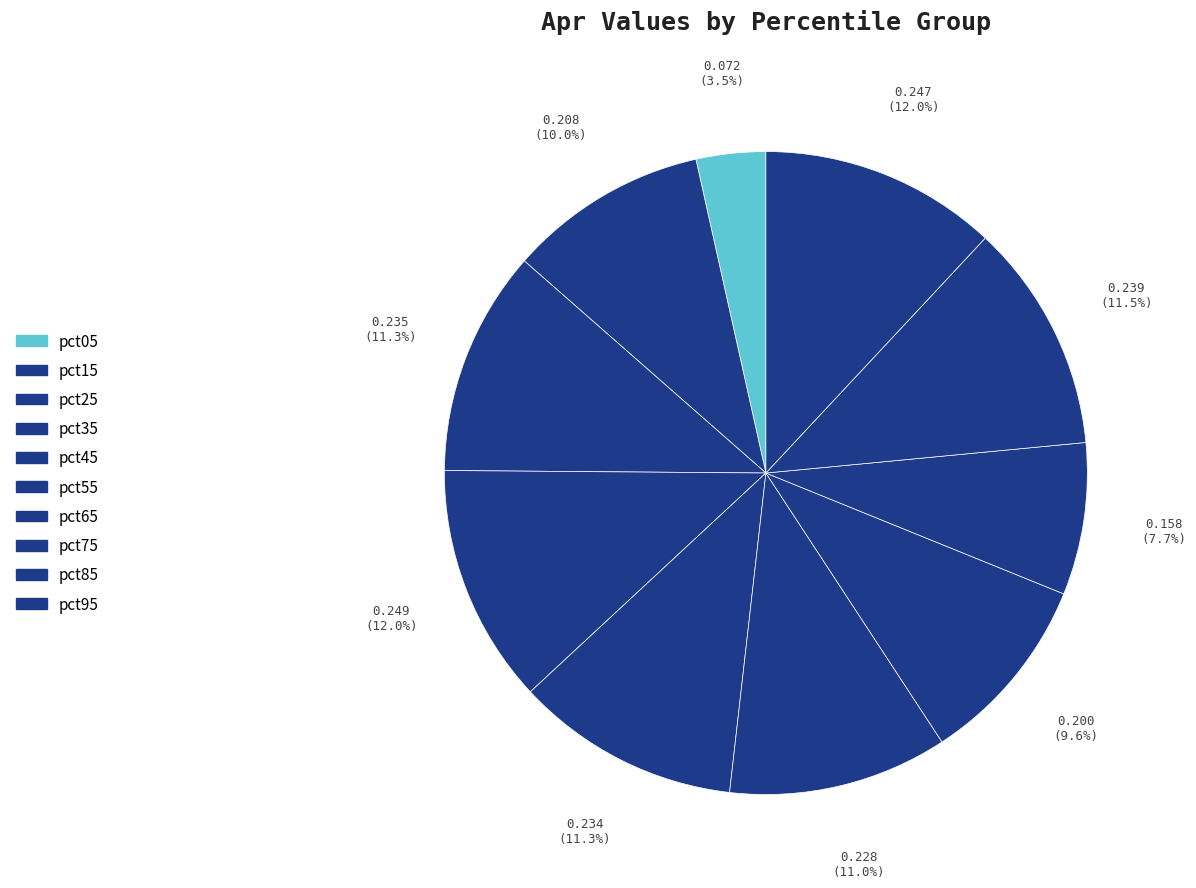

Between pct25 and pct95, which is larger?

pct95